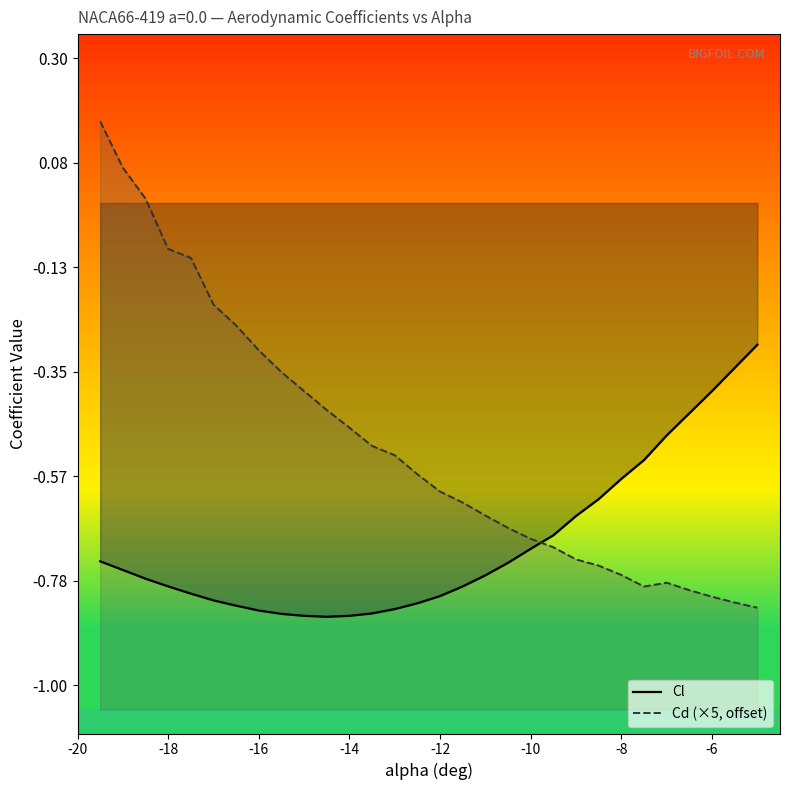

What is the lowest value of the Cl series?

-0.9